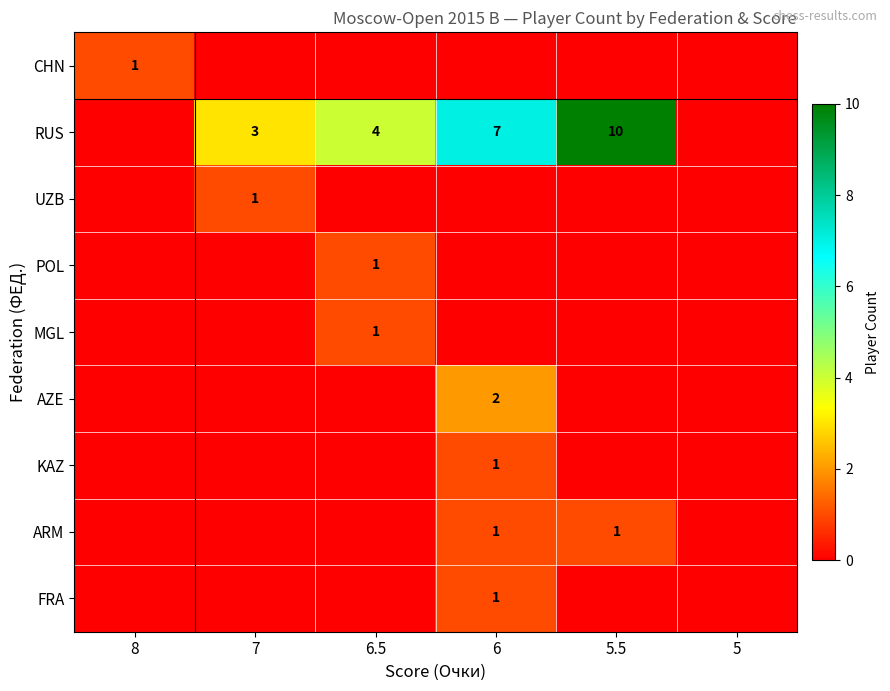

What is the spread (max minus min) of values at 6.5?

4